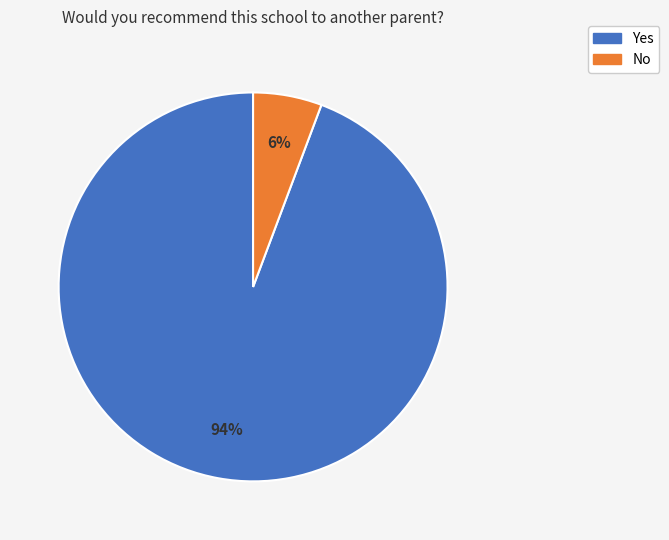

Which has a higher value, No or Yes?

Yes